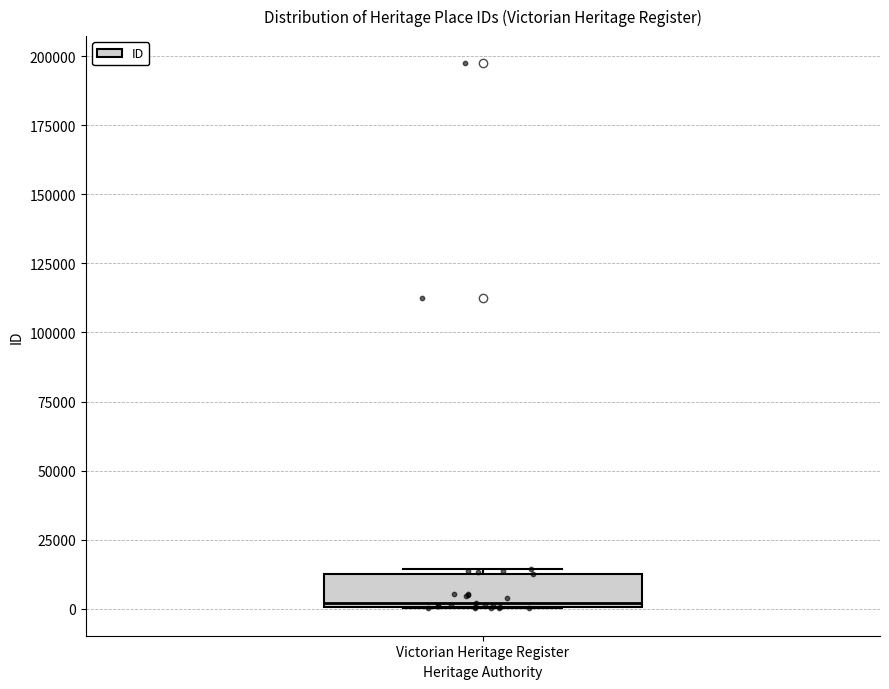

Where is the lower edge of the box for Victorian Heritage Register on the y-axis? The values are not printed on the chart, so give them approximately, as read against the axis.

0